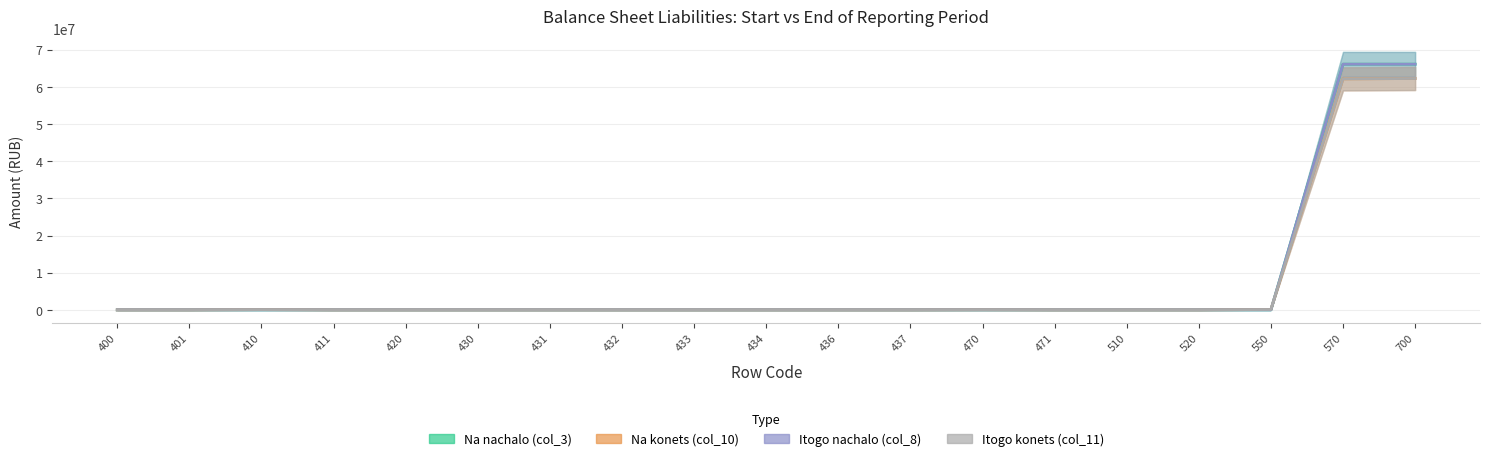

True or false: Itogo konets (col_11) and Itogo nachalo (col_8) cross at least once.

True